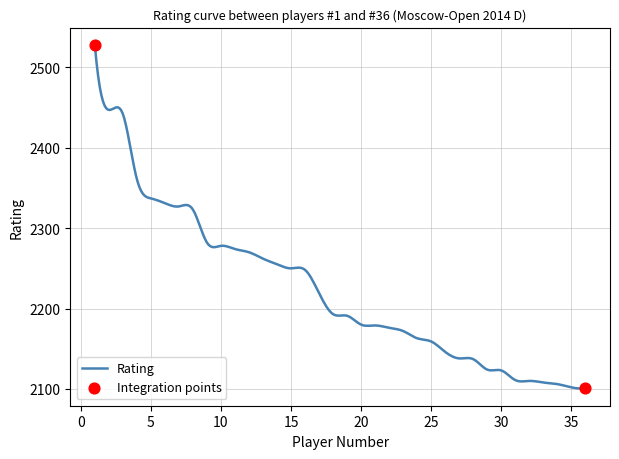

What is the maximum value shown in the chart?

2528.0